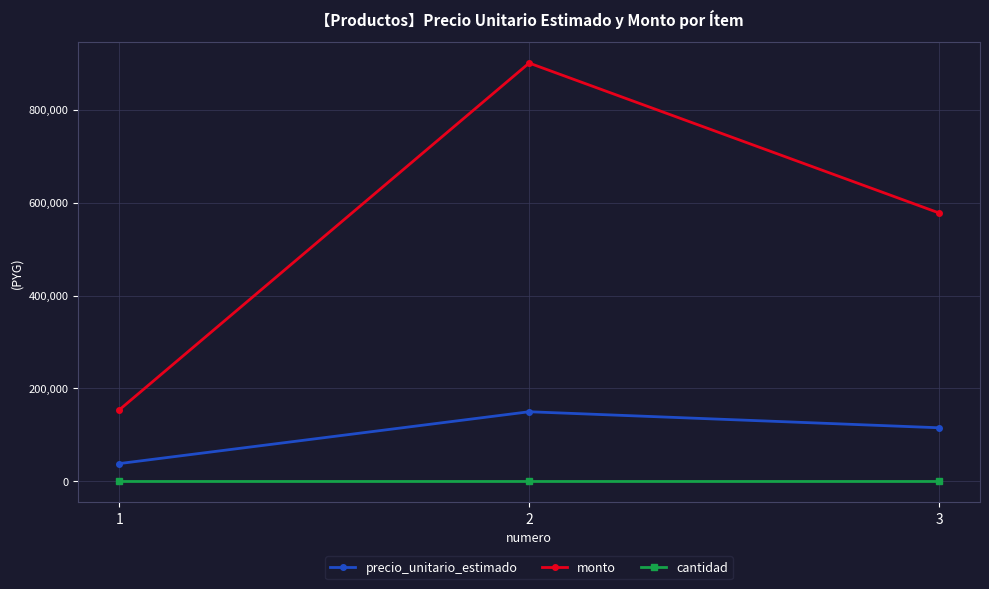

At how many categories does at least one series exceed 847030?

1